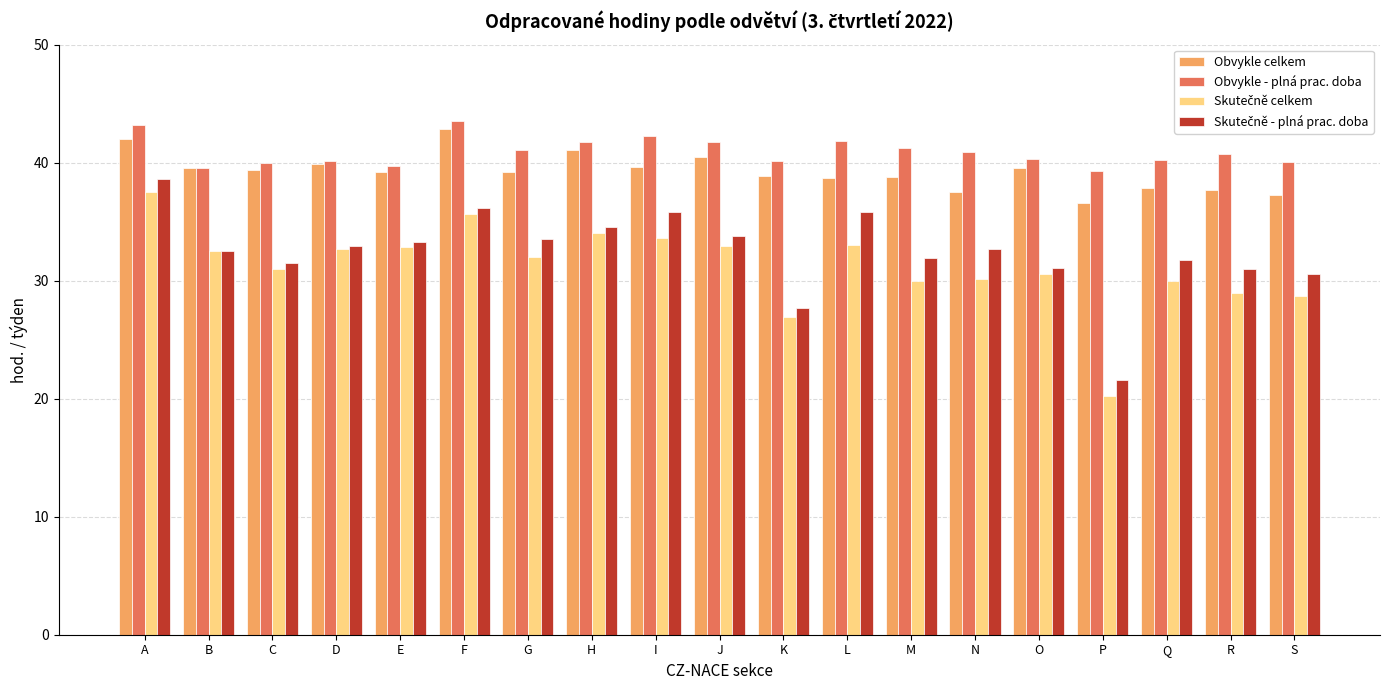

What is the sum of all Obvykle - plná prac. doba values?

777.8